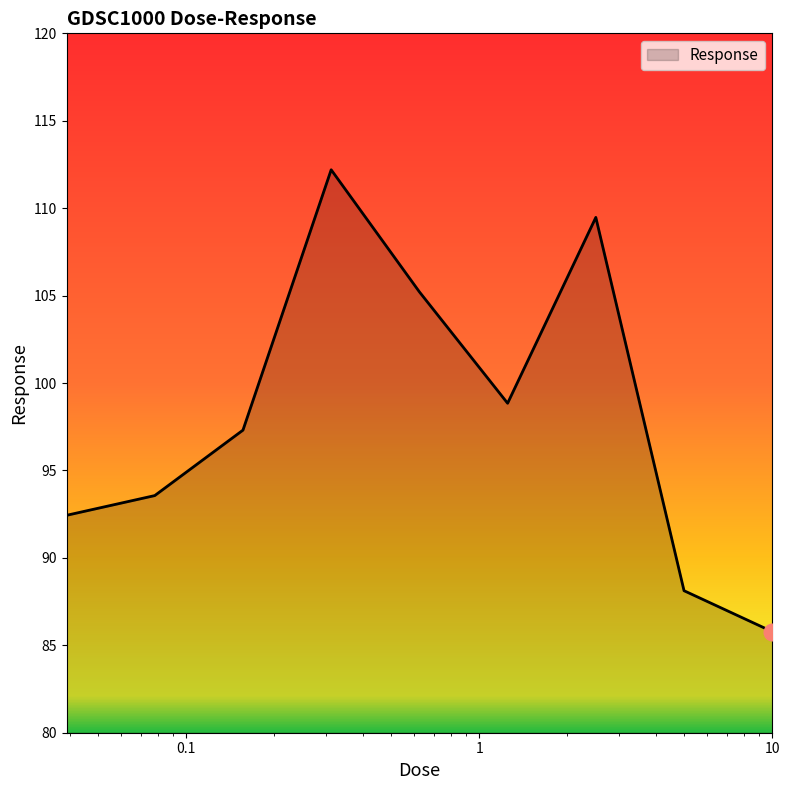

What is the difference between the maximum and second lowest values?

24.1